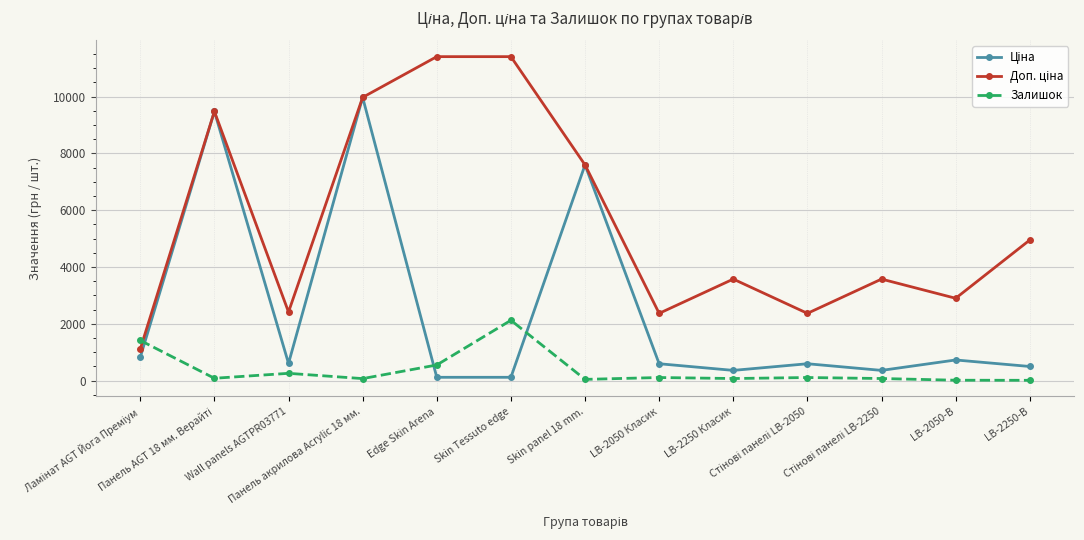

At how many categories does at least one series exceed 5384?

5